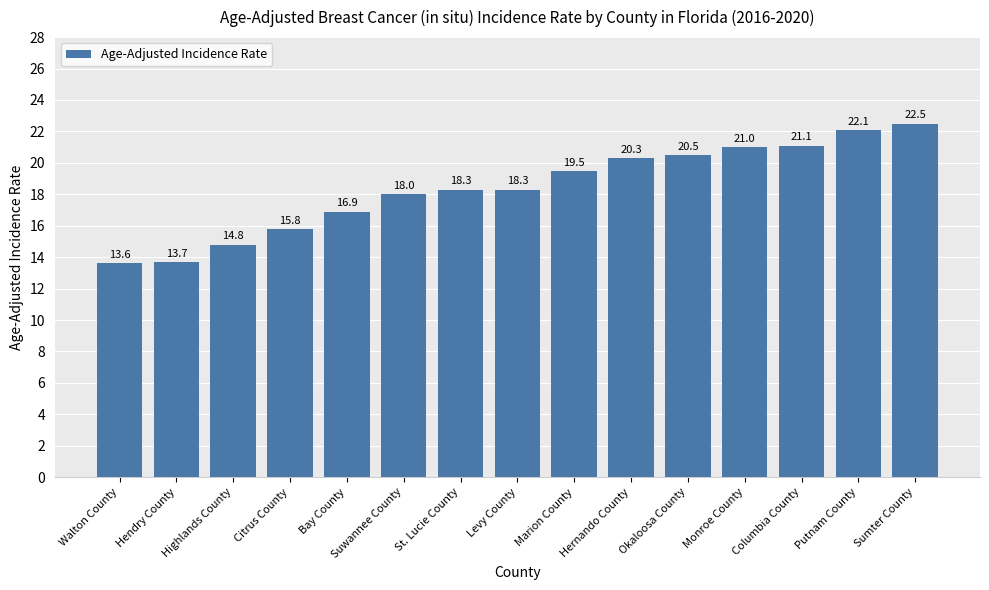

How many series are shown in this chart?

1